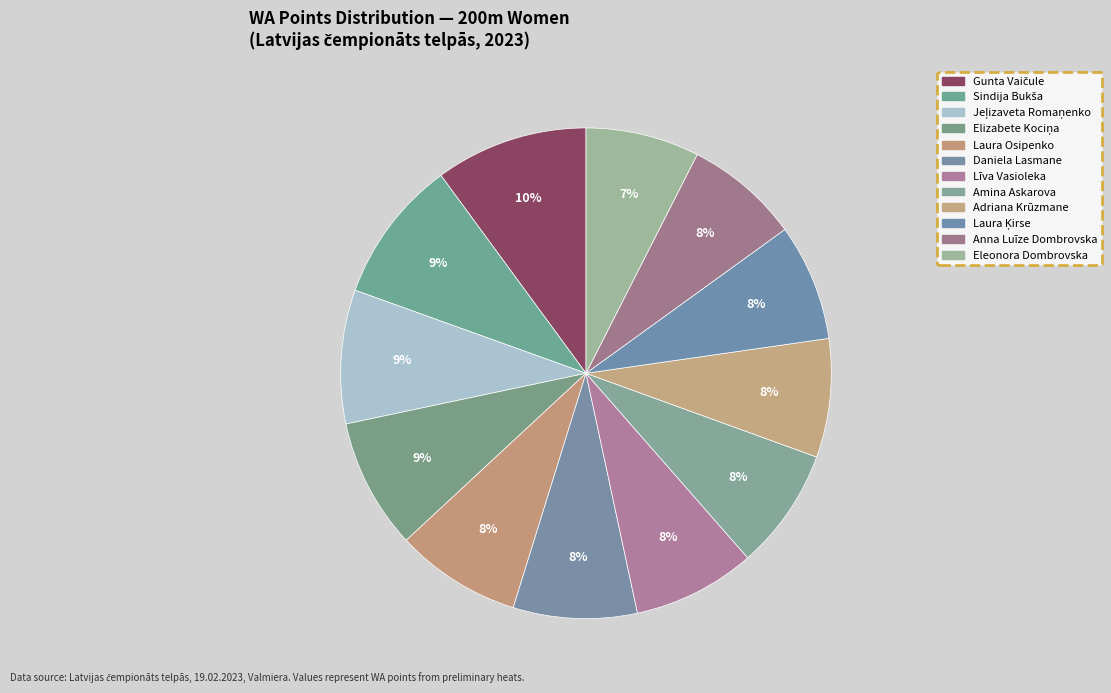

To the nearest percent, what is the average slice percentage?

8%